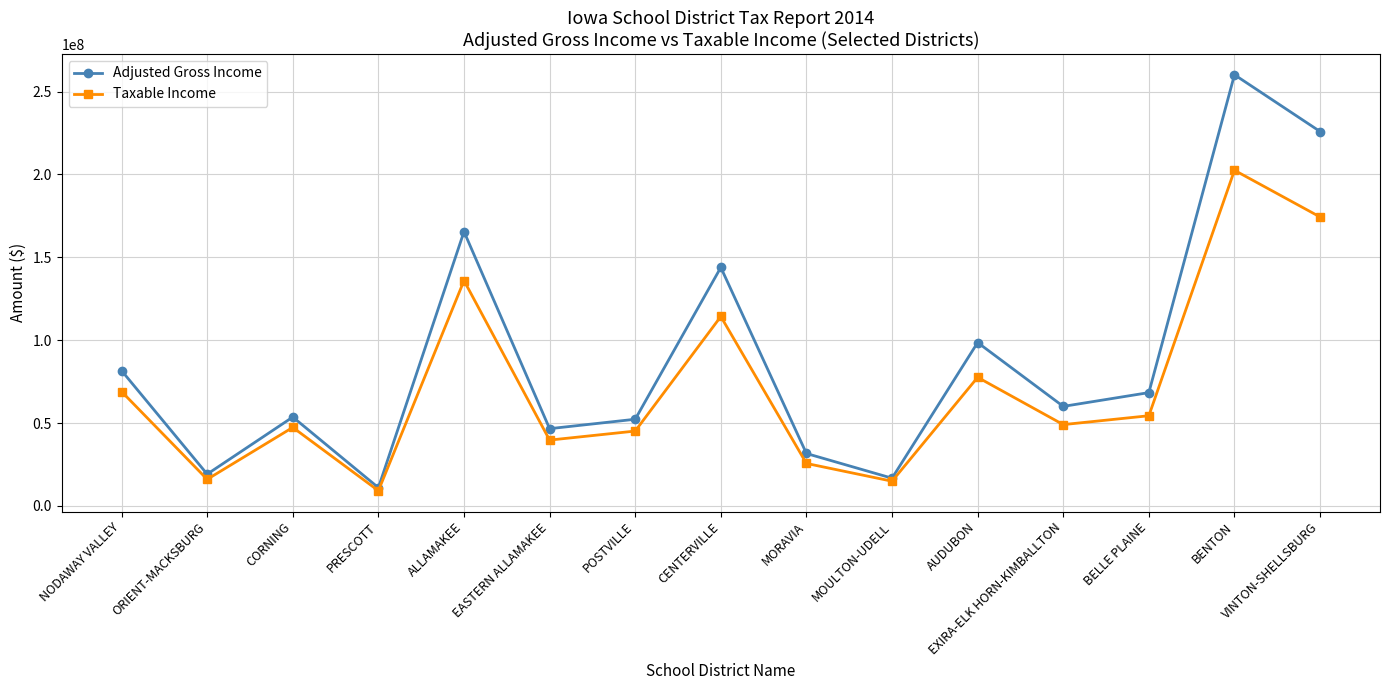

At how many categories does at least one series exceed 186929068?

2